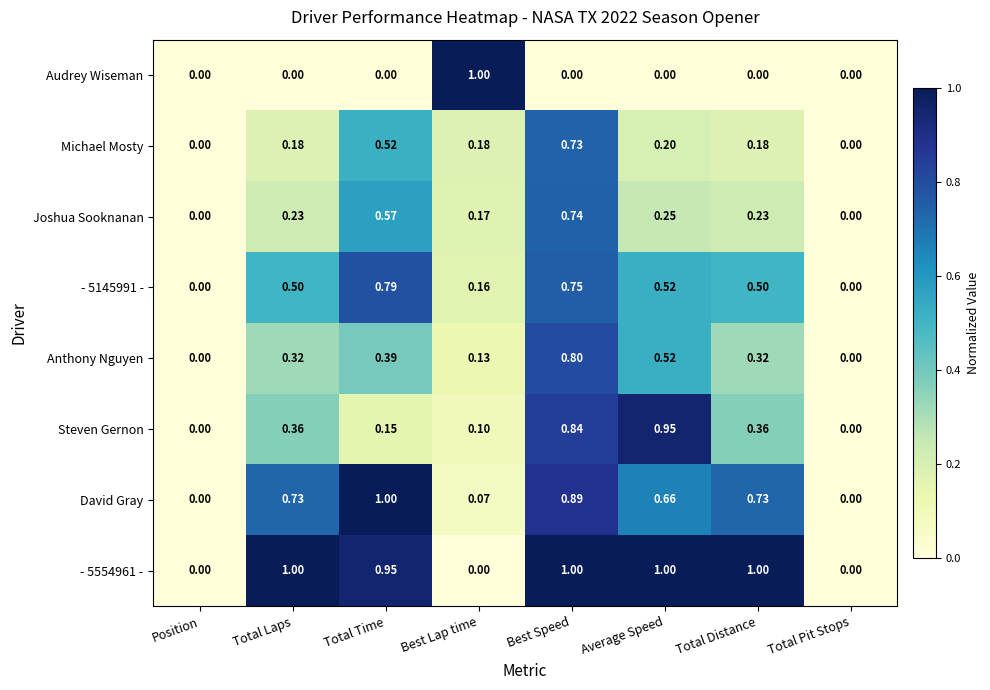

Is the value of Steven Gernon at Total Laps greater than the value of Audrey Wiseman at Average Speed?

Yes